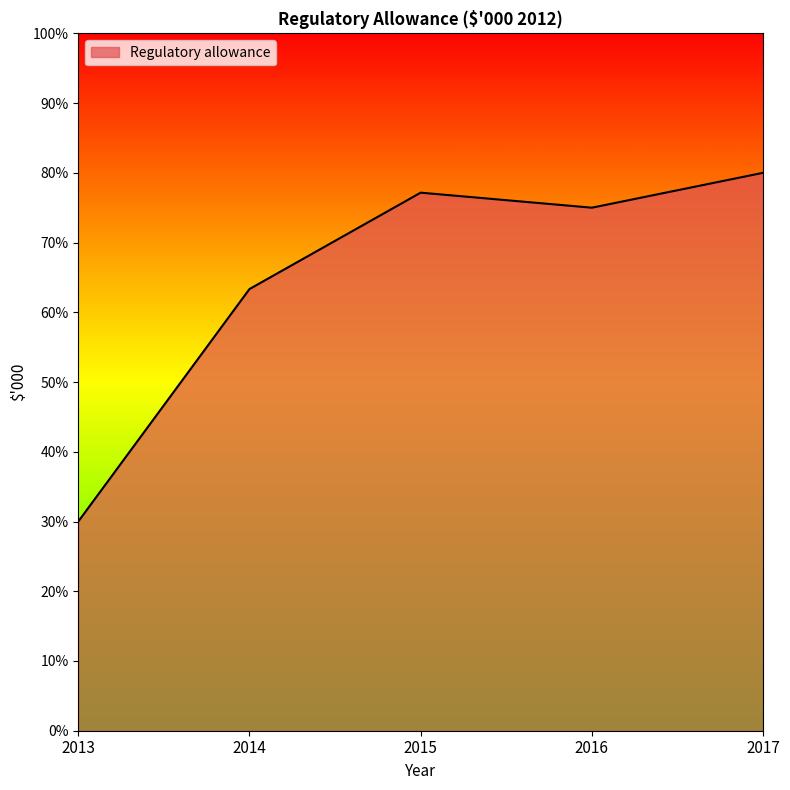

Rank the categories by value from lowest to highest.

2013, 2014, 2016, 2015, 2017